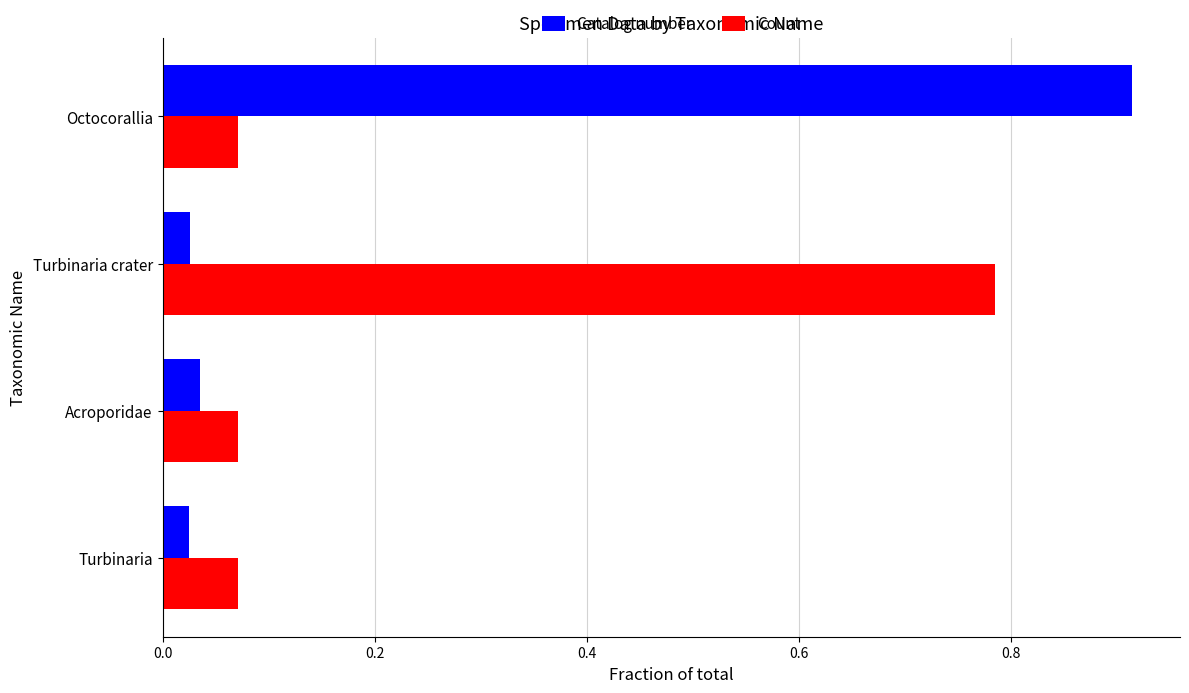

At which category is the sum across all series the highest?

Octocorallia